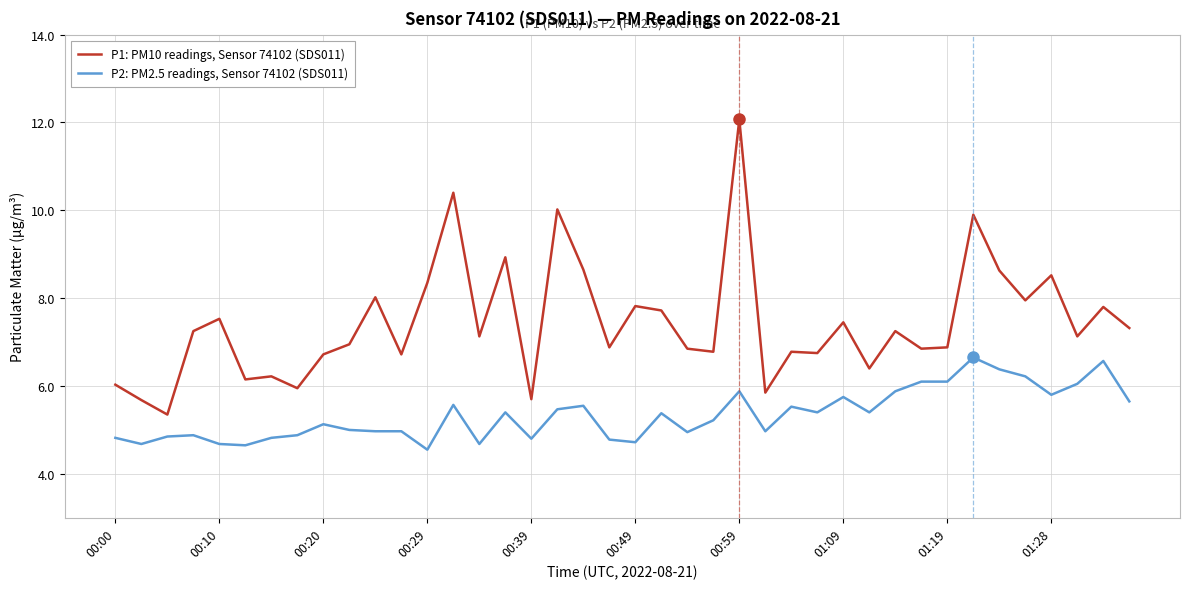

Rank the series by their maximum value, from lowest to highest.

P2: PM2.5 readings, Sensor 74102 (SDS011), P1: PM10 readings, Sensor 74102 (SDS011)